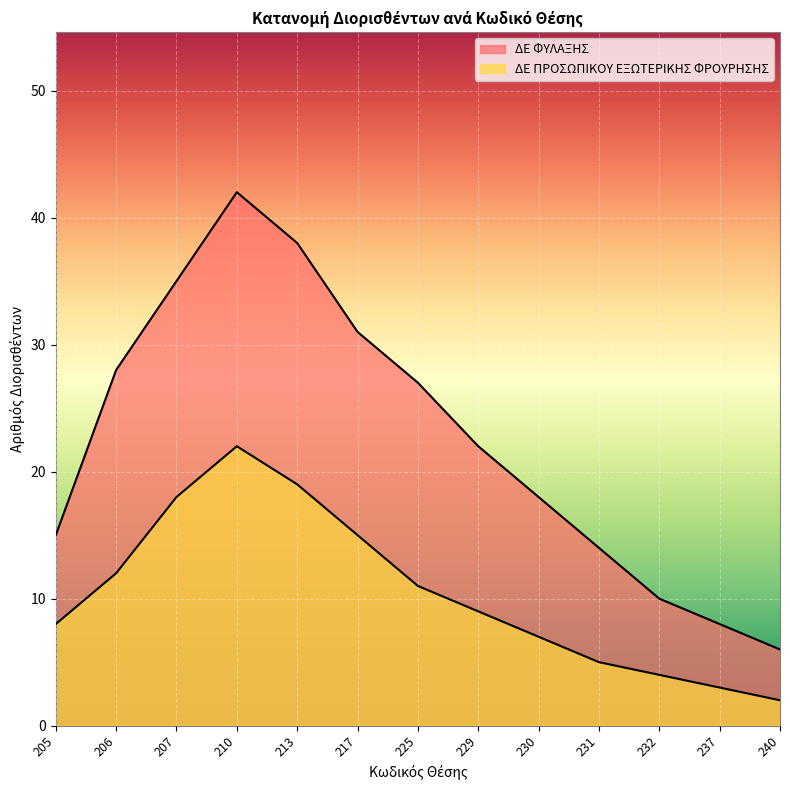

In ΔΕ ΠΡΟΣΩΠΙΚΟΥ ΕΞΩΤΕΡΙΚΗΣ ΦΡΟΥΡΗΣΗΣ, how many points are higher than both neighbors (excluding endpoints)?

1